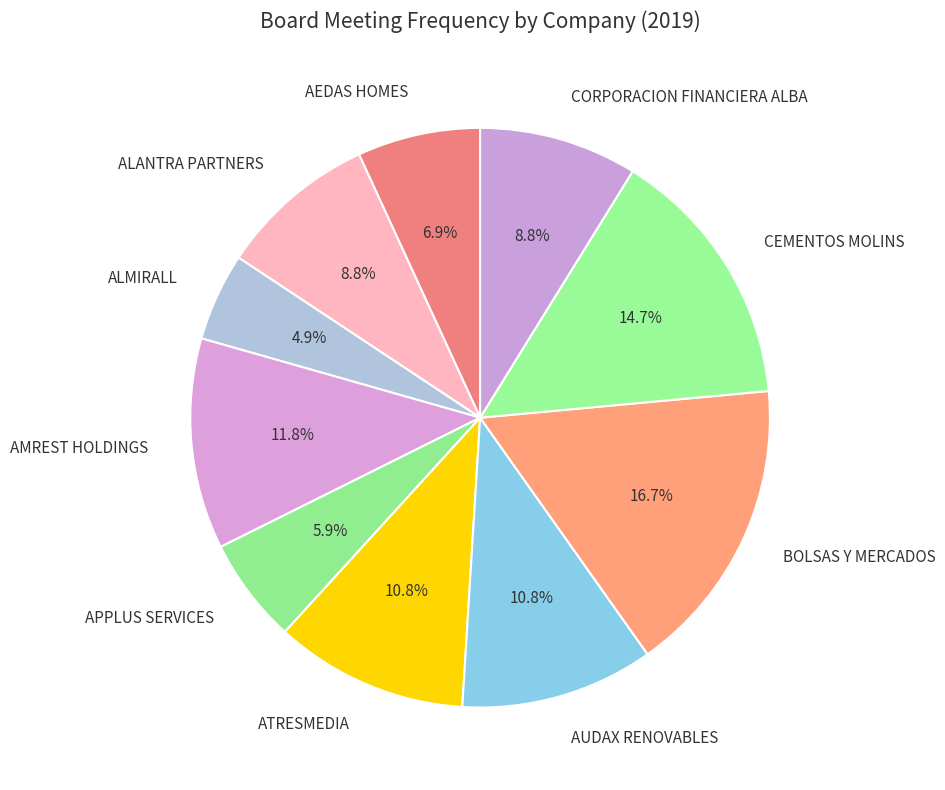

Which has a higher value, AUDAX RENOVABLES or APPLUS SERVICES?

AUDAX RENOVABLES